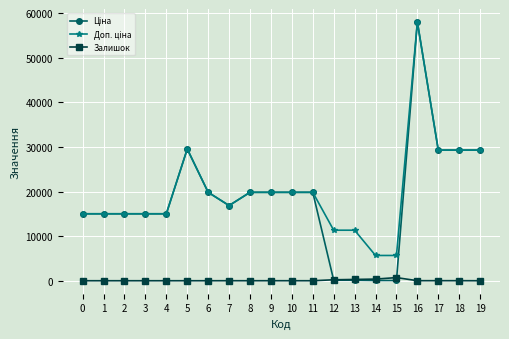

What is the highest value of the Залишок series?

702.0